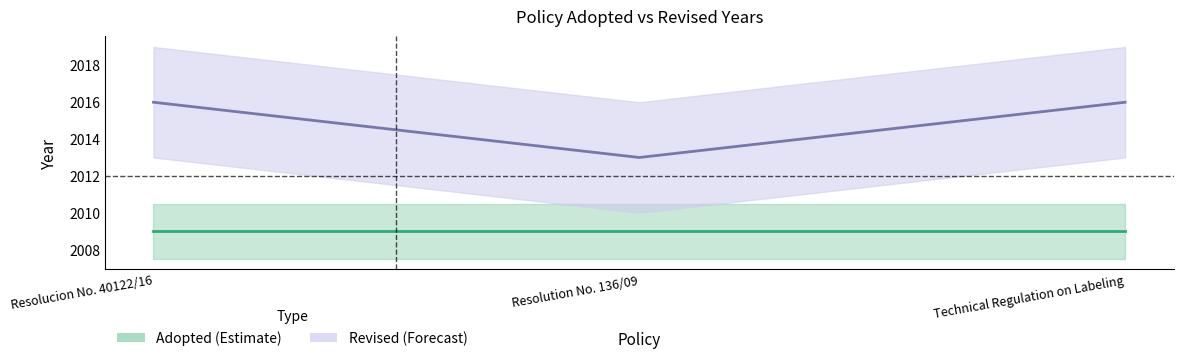

At how many categories does at least one series exceed 2010?

3